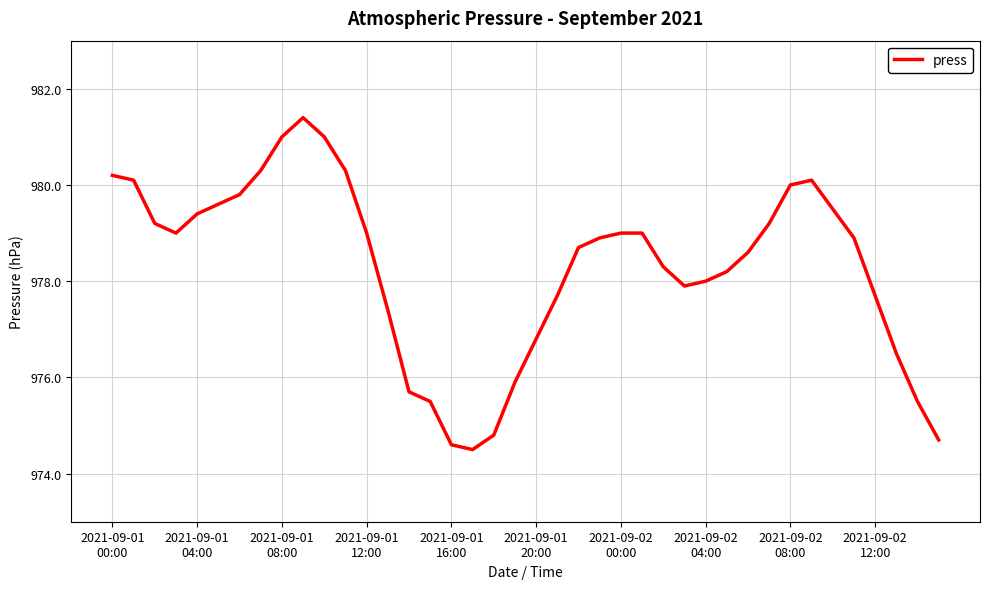

What is the difference between the maximum and minimum values?

6.9